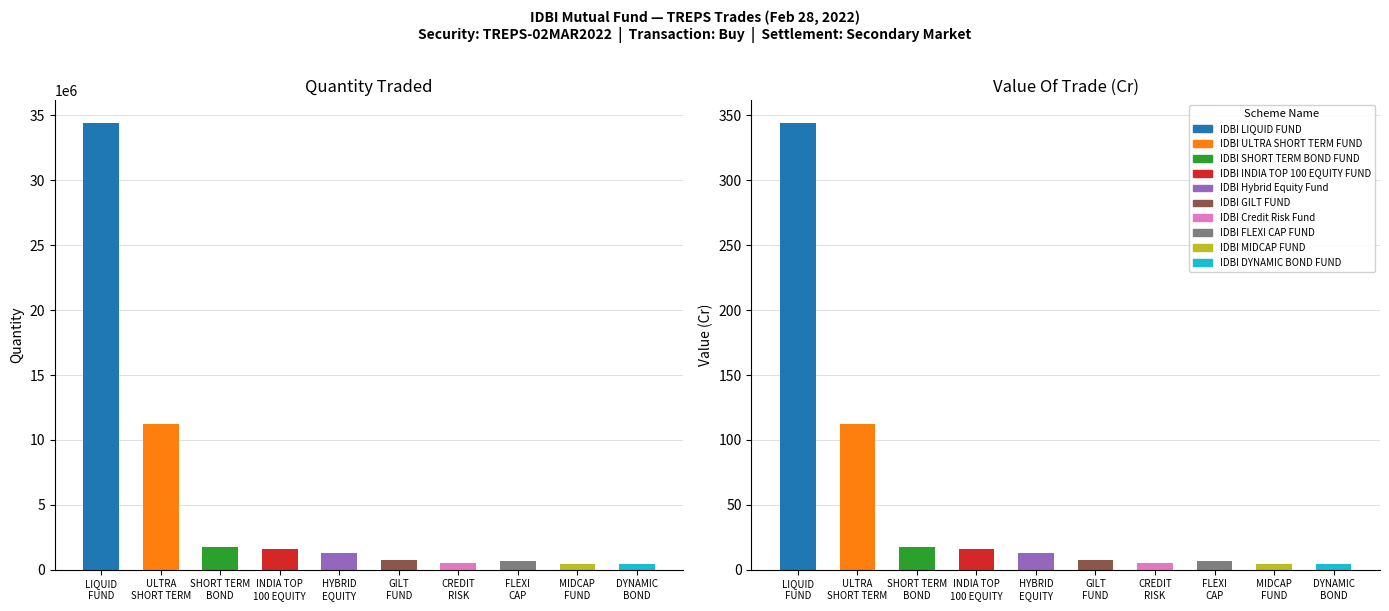

How many data points does each series have?

10